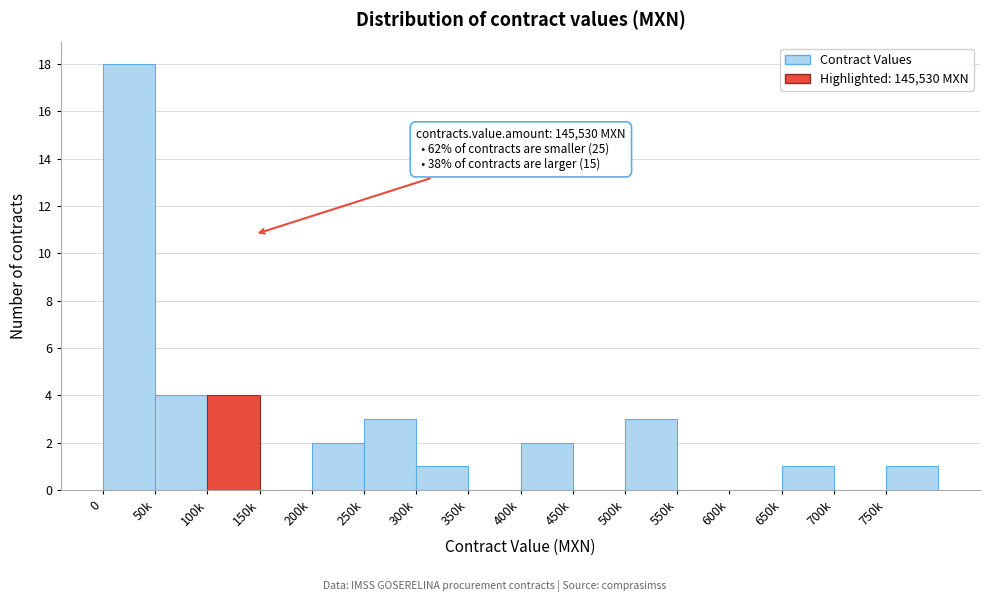

Reading left to right, what are all the values shown in this chart?

0=18	50k=4	100k=4	150k=0	200k=2	250k=3	300k=1	350k=0	400k=2	450k=0	500k=3	550k=0	600k=0	650k=1	700k=0	750k=1